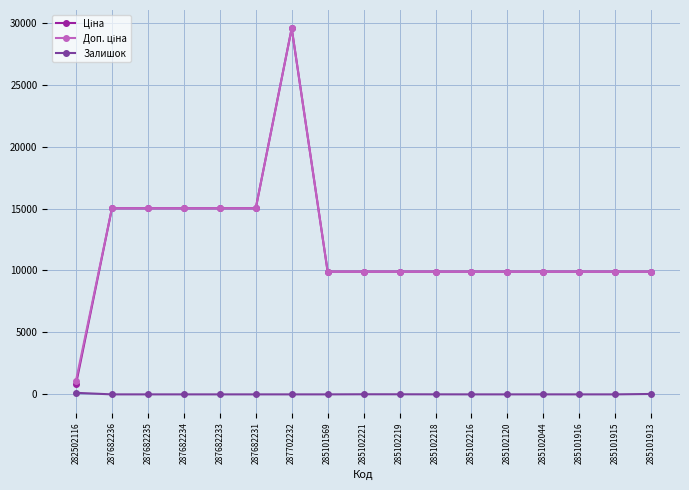

Is this an area chart (filled region under the line)?

No